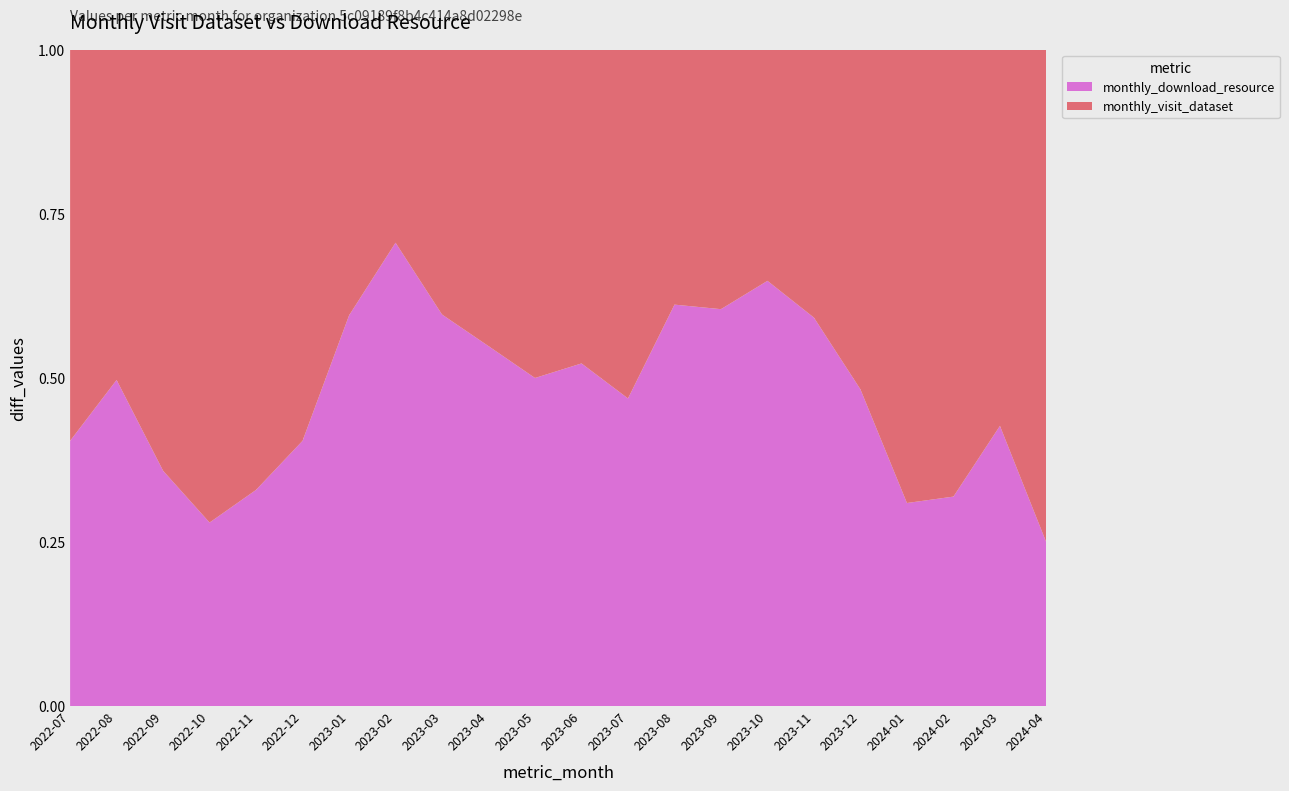

Reading left to right, transcribe all the data shown in this chart.

monthly_visit_dataset: 2022-07=627	2022-08=547	2022-09=832	2022-10=933	2022-11=1615	2022-12=1842	2023-01=741	2023-02=940	2023-03=1054	2023-04=631	2023-05=1164	2023-06=1099	2023-07=1659	2023-08=1757	2023-09=2388	2023-10=1542	2023-11=1816	2023-12=2748	2024-01=2492	2024-02=2136	2024-03=2295	2024-04=2317
monthly_download_resource: 2022-07=425	2022-08=540	2022-09=465	2022-10=362	2022-11=793	2022-12=1249	2023-01=1089	2023-02=2256	2023-03=1558	2023-04=766	2023-05=1163	2023-06=1200	2023-07=1463	2023-08=2766	2023-09=3652	2023-10=2836	2023-11=2632	2023-12=2561	2024-01=1116	2024-02=1001	2024-03=1709	2024-04=768